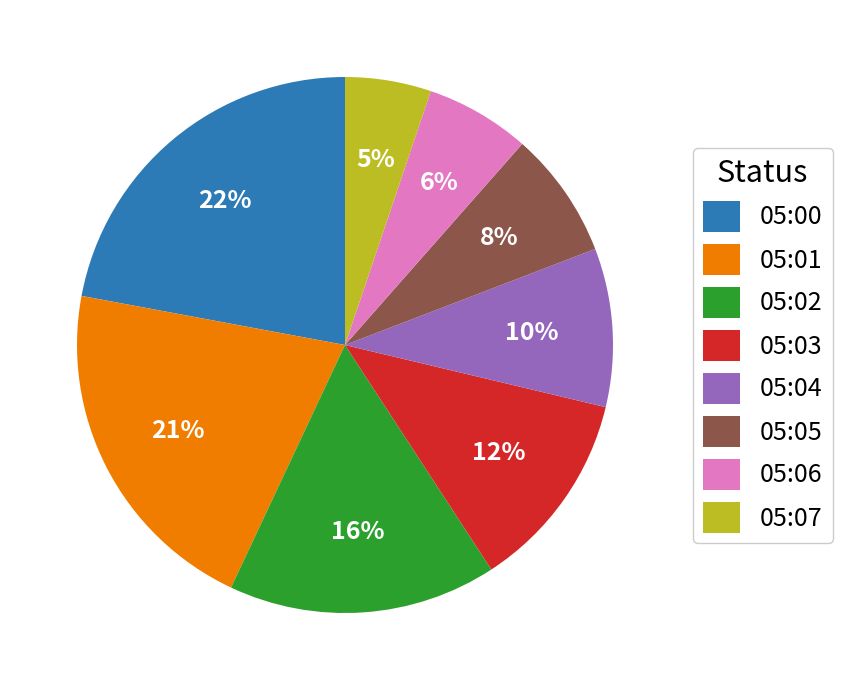

Combined, do 05:01 and 05:06 account for over 50%?

No